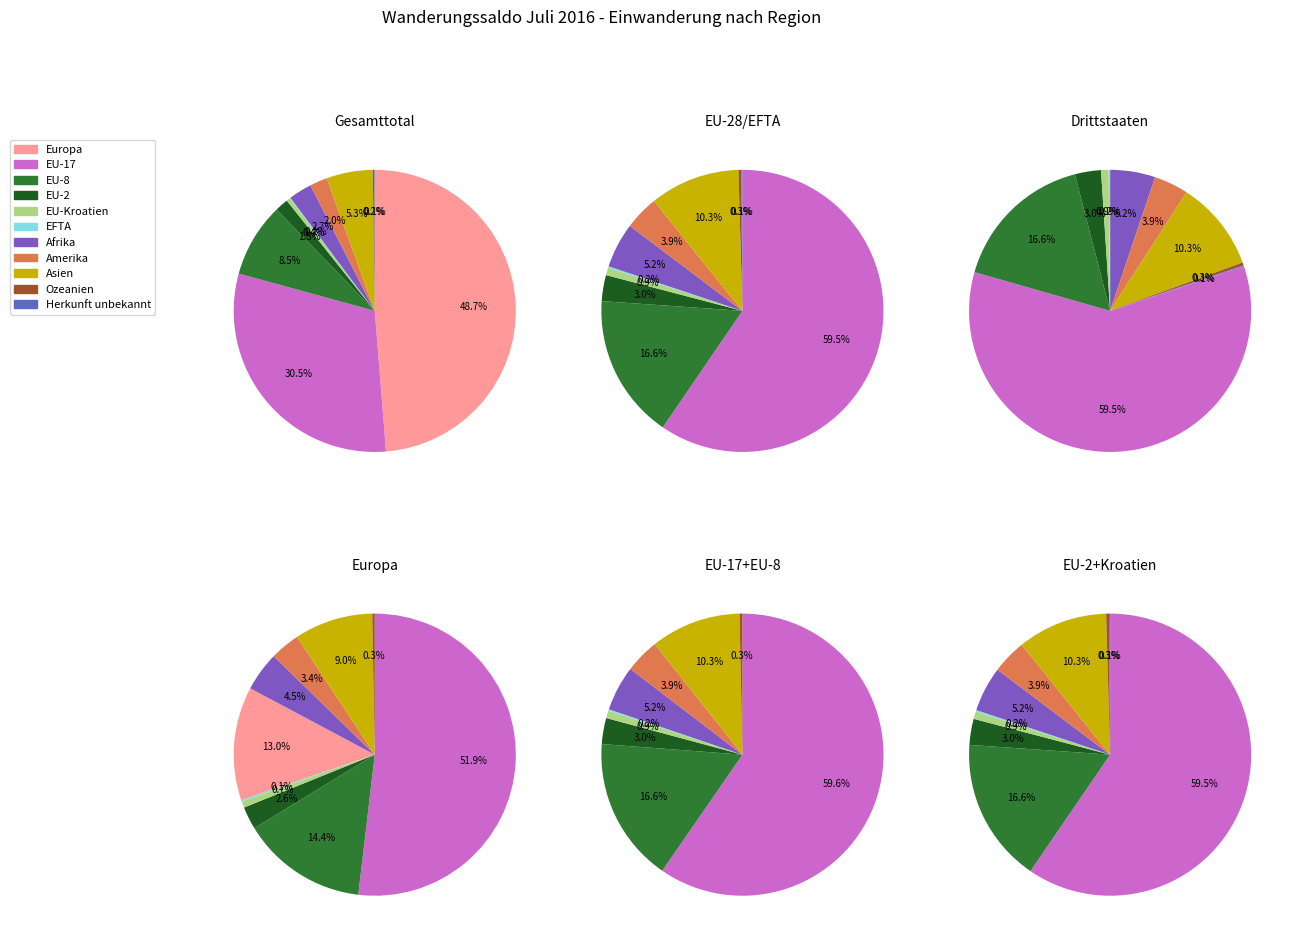

Is there a majority slice in this chart?

No